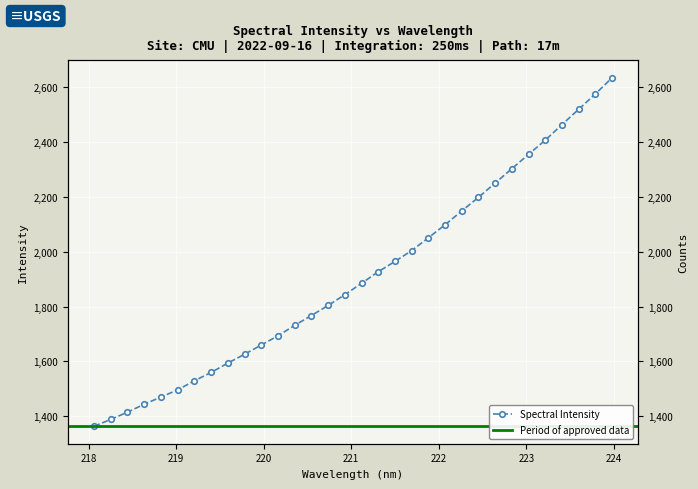

What is the smallest value displayed?

1363.0